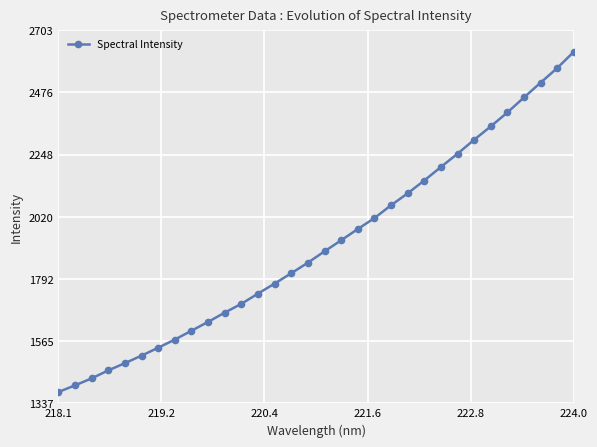

What is the value of the 12th point from the left?

1701.5